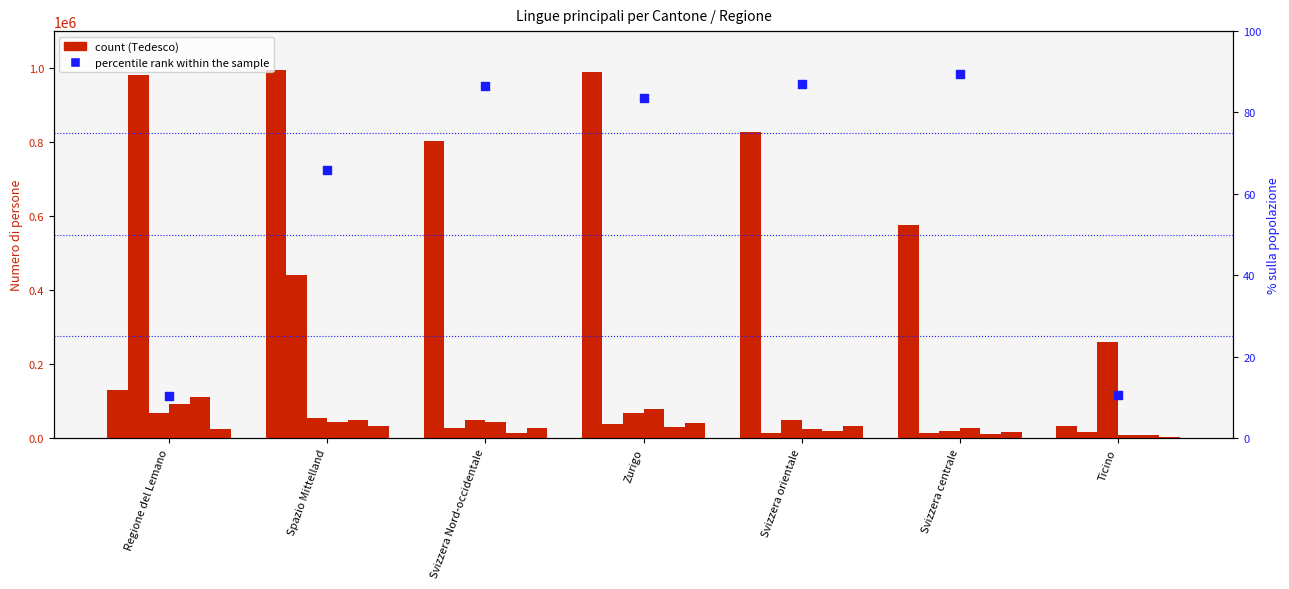

Which series reaches the minimum Y coordinate?

percentile rank within the sample